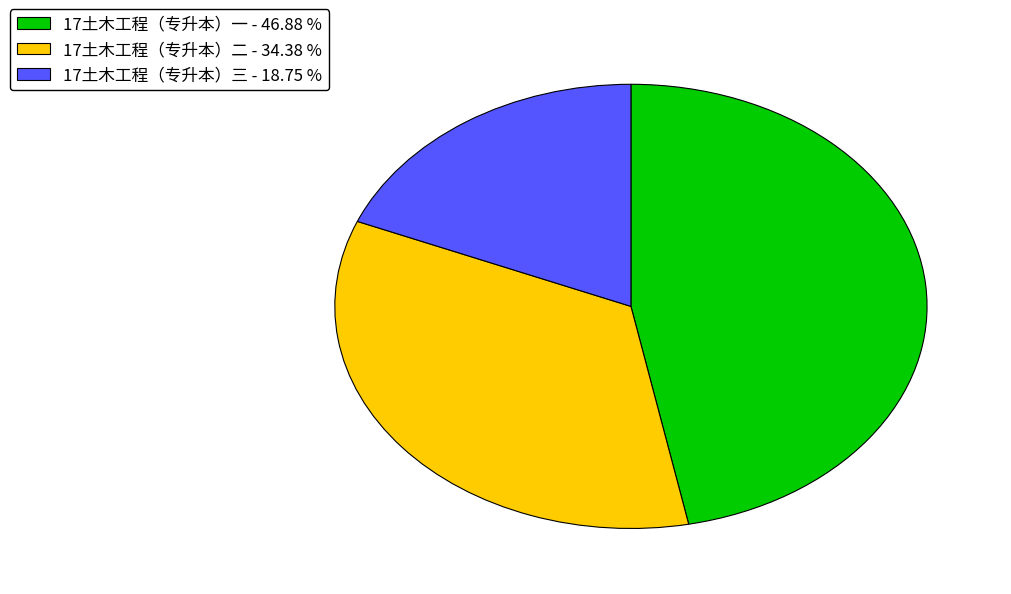

How many segments does this pie chart have?

3